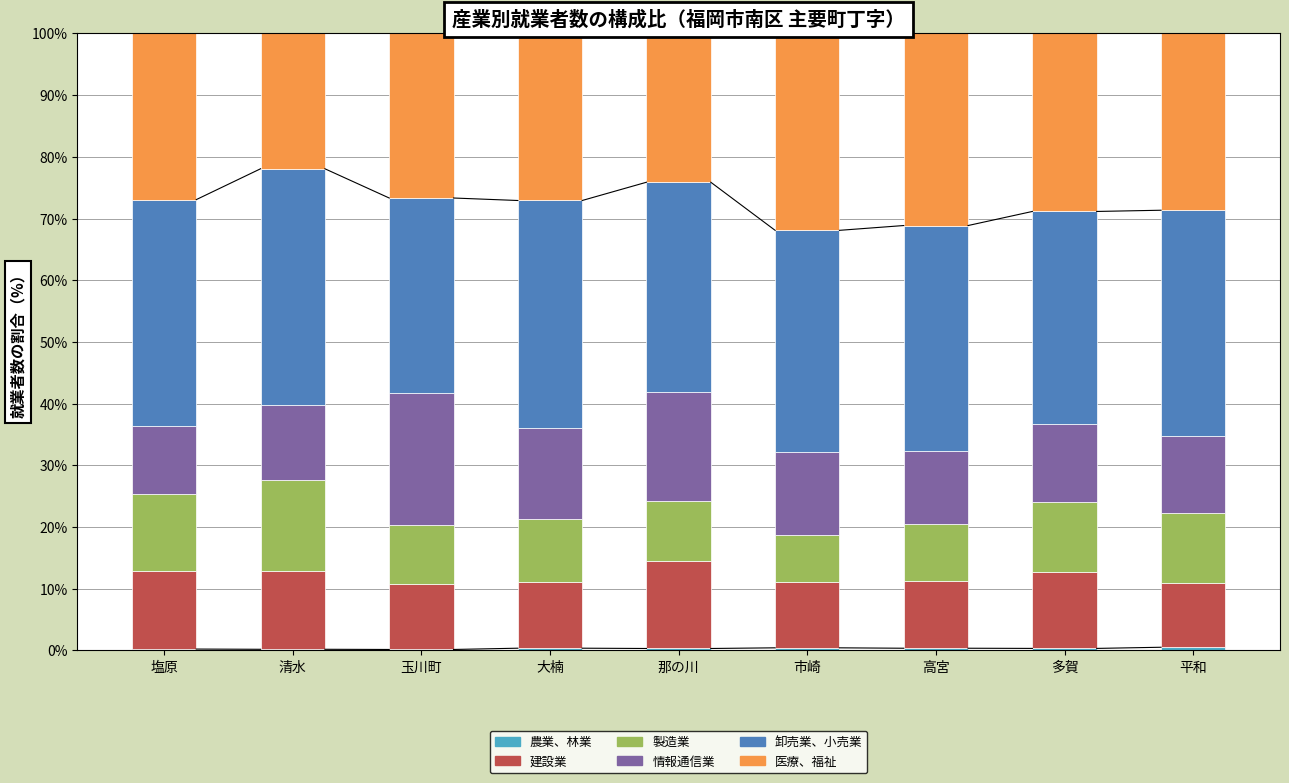

At which label is 製造業 closest to 11?

平和